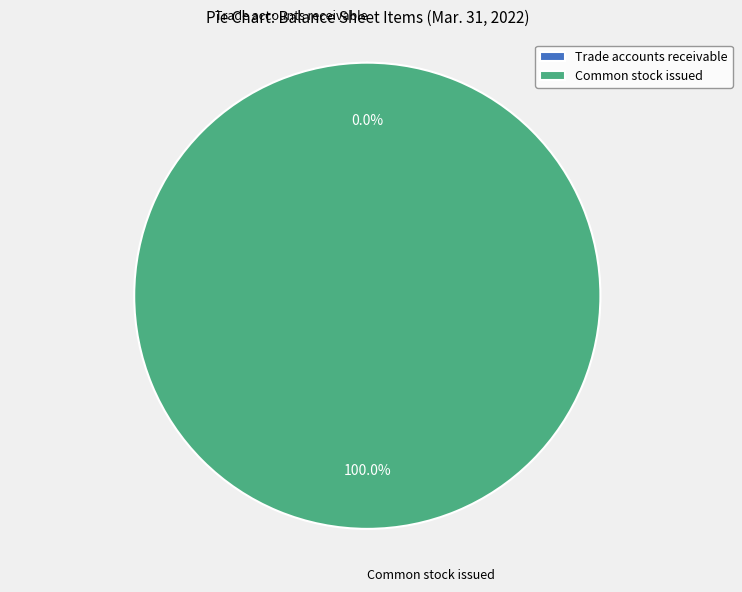

What is the majority slice?

Common stock issued